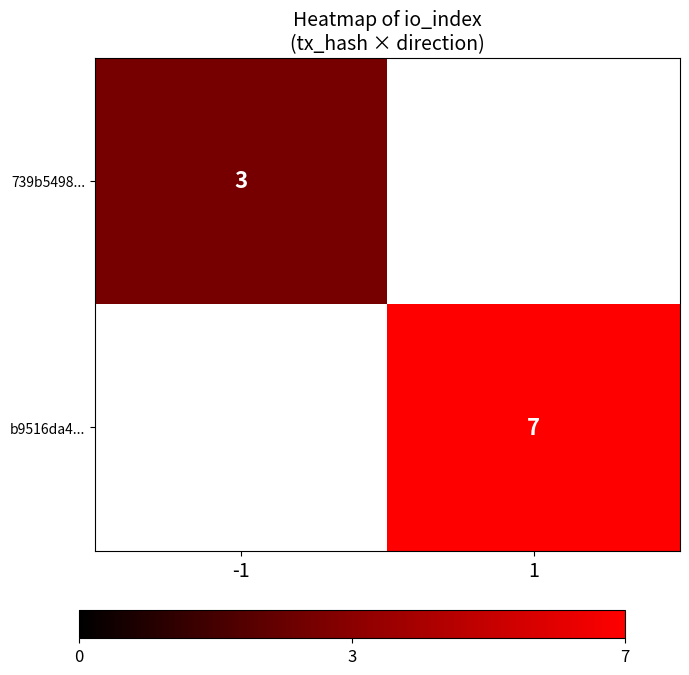

Is it true that 739b5498... equals 3 at -1?

True